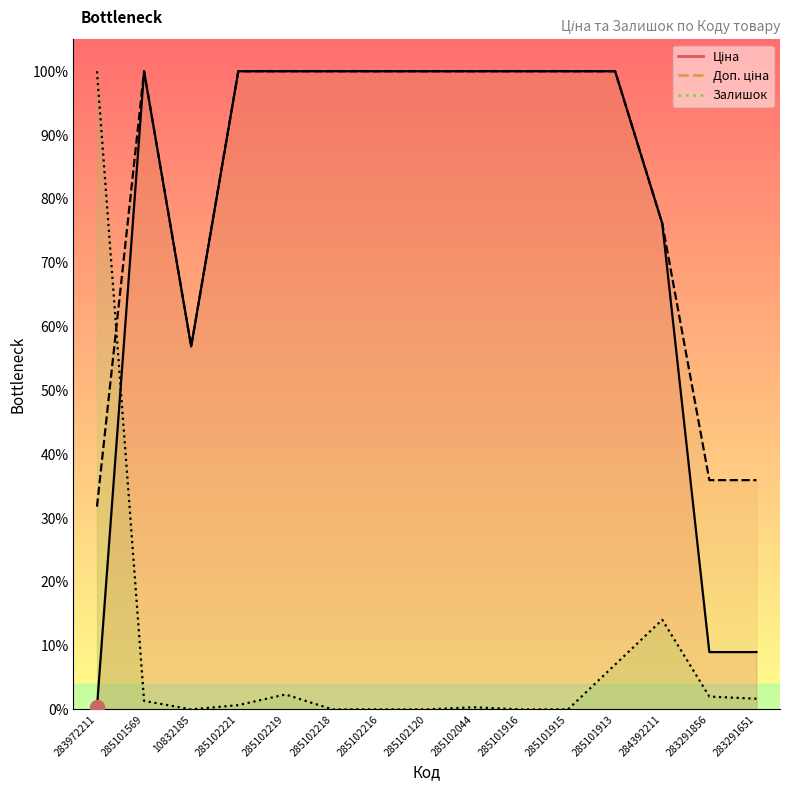

Reading left to right, list all the values displayed in this chart.

Ціна: 0.3	100.0	56.9	100.0	100.0	100.0	100.0	100.0	100.0	100.0	100.0	100.0	76.2	9.0	9.0
Доп. ціна: 31.8	100.0	56.9	100.0	100.0	100.0	100.0	100.0	100.0	100.0	100.0	100.0	76.2	35.9	35.9
Залишок: 100.0	1.3	0.0	0.7	2.3	0.0	0.0	0.0	0.3	0.0	0.0	7.0	14.0	2.0	1.7